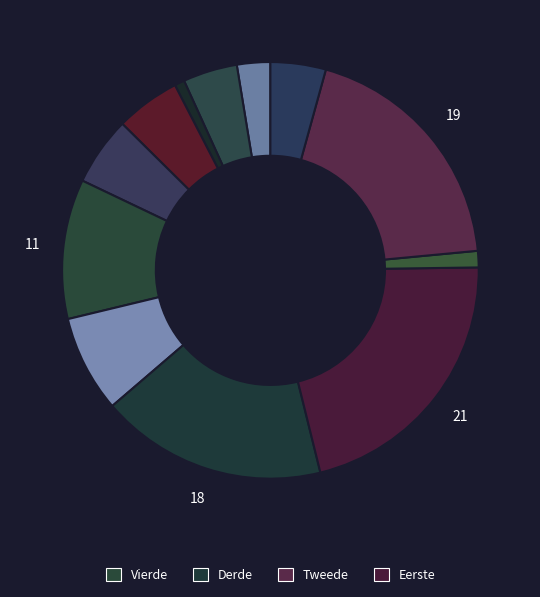

Count the number of slices in the pie.

12